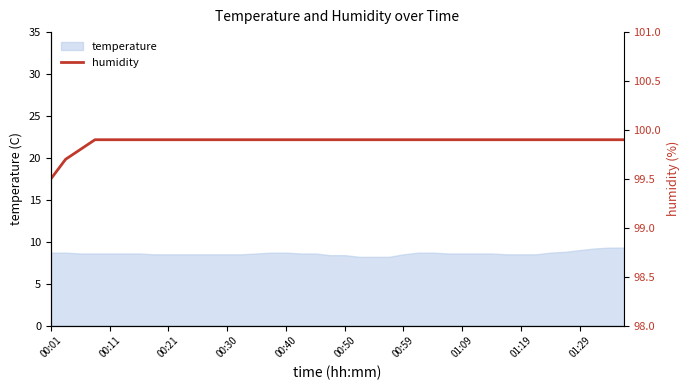

What is the minimum value for temperature?

8.2